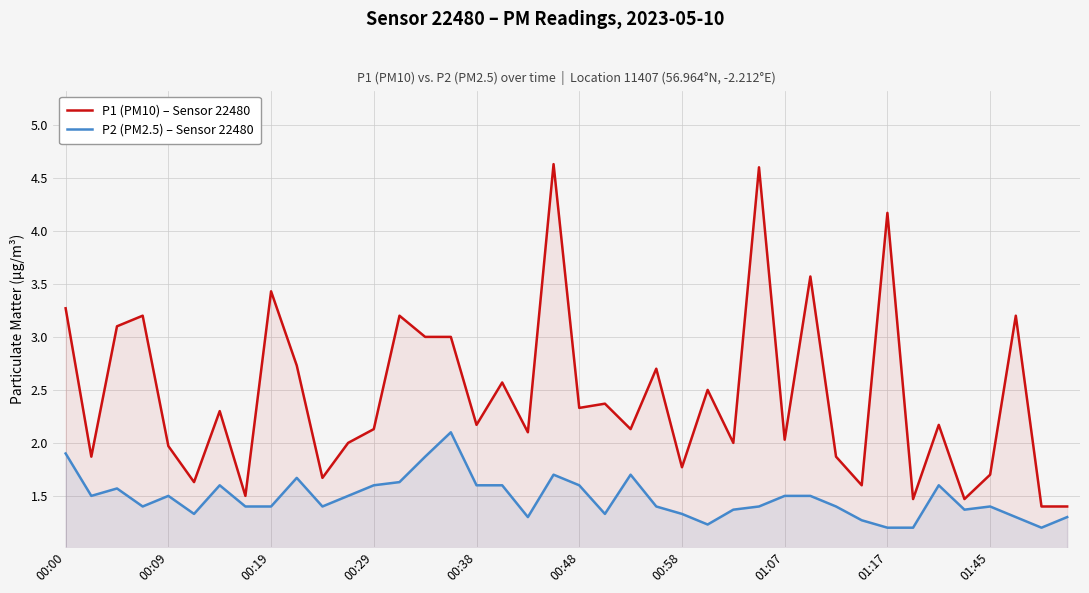

Rank the series by their average value, from lowest to highest.

P2 (PM2.5) – Sensor 22480, P1 (PM10) – Sensor 22480